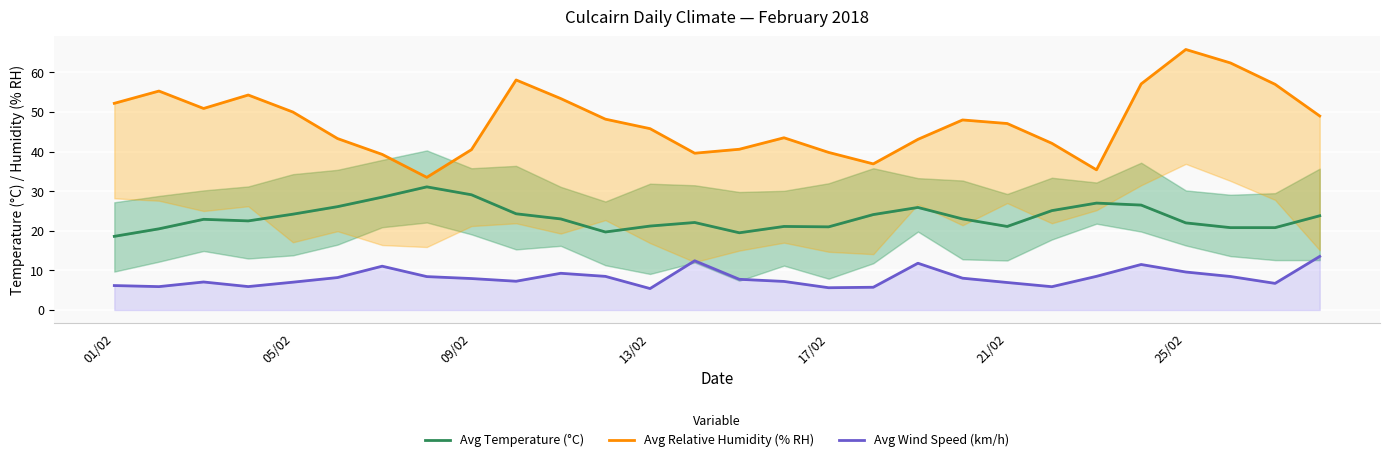

What is the approximate value of Avg Temperature (°C) at 21/02?

21.1